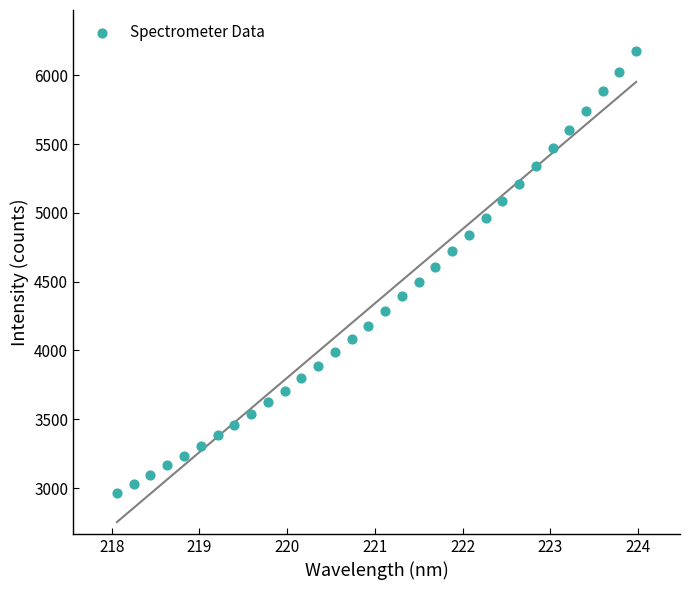

What is the range of X values (max minus min)?

5.9